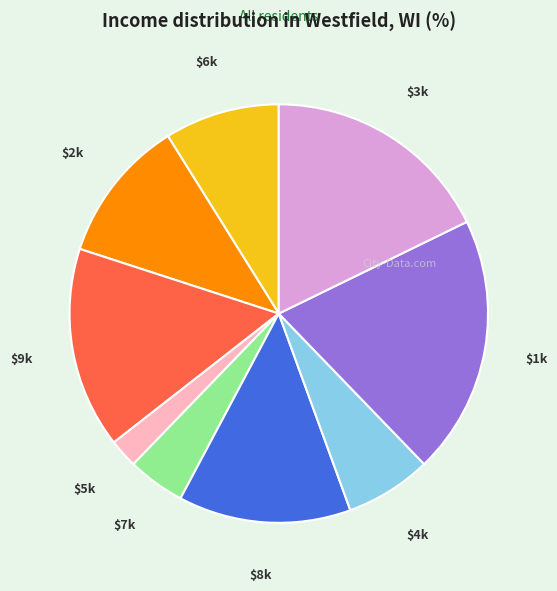

Is it true that $8k is 13% of the pie?

True